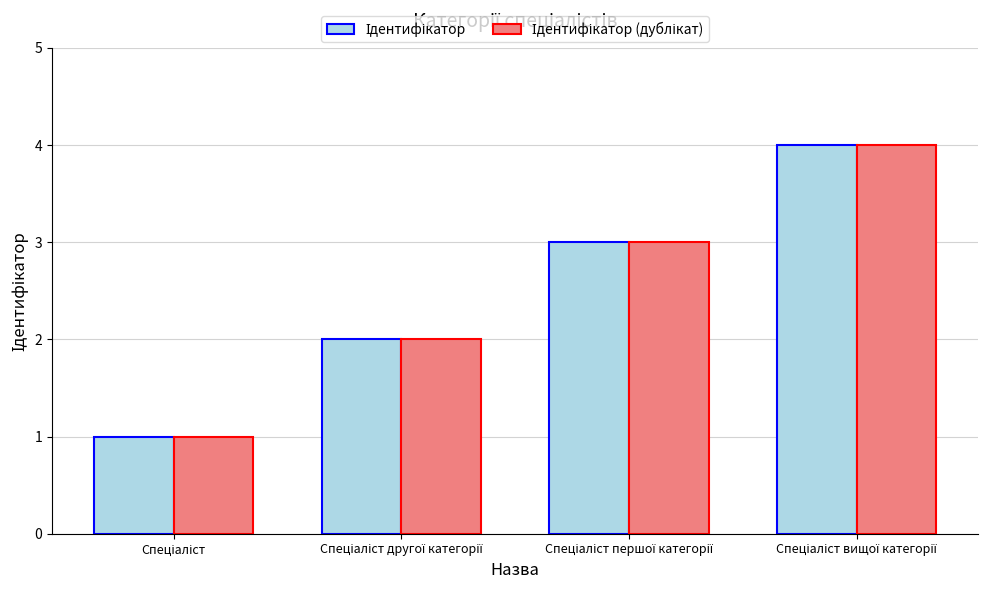

What is the maximum value shown in the chart?

4